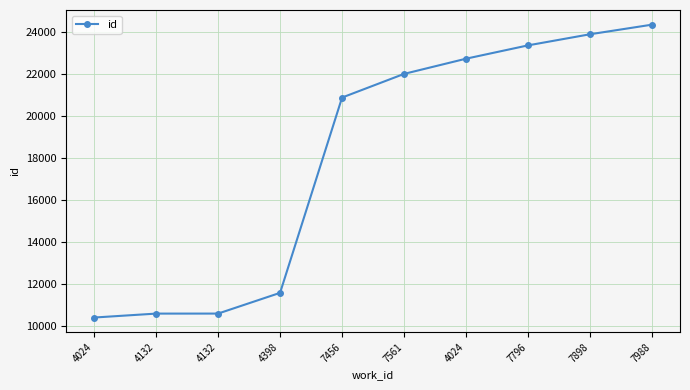

How many lines are shown in the chart?

1